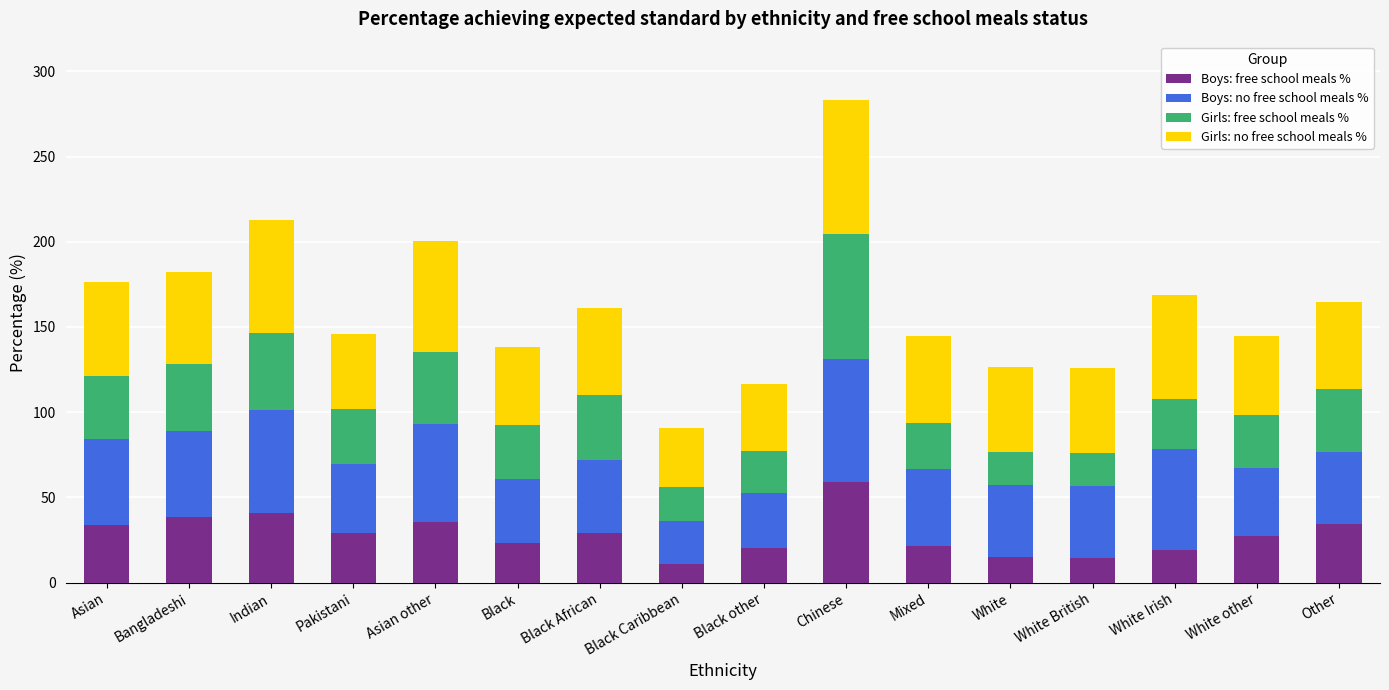

At which category is the sum across all series the highest?

Chinese